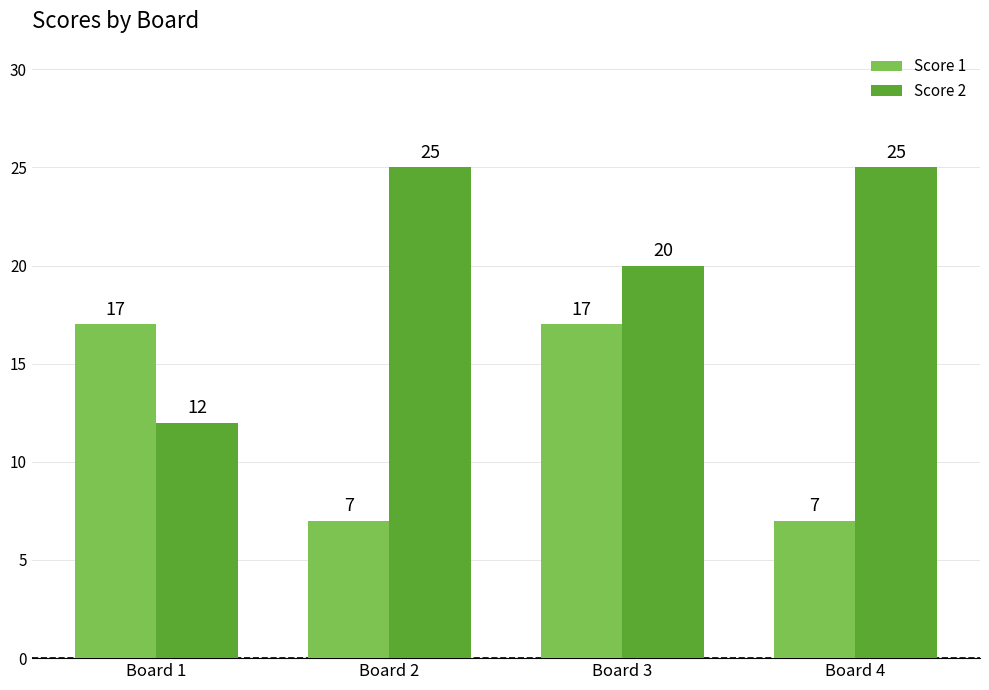

Which series changed the most between Board 3 and Board 4?

Score 1